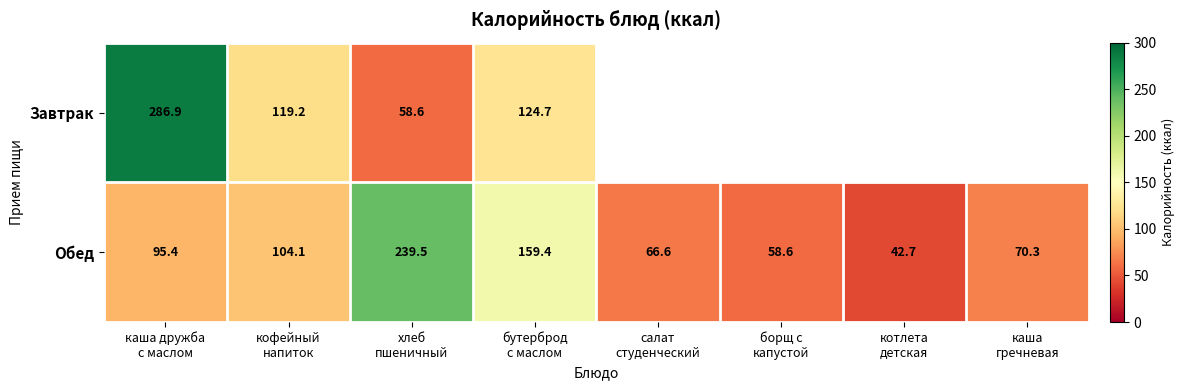

What is the sum of all Обед values?

836.6